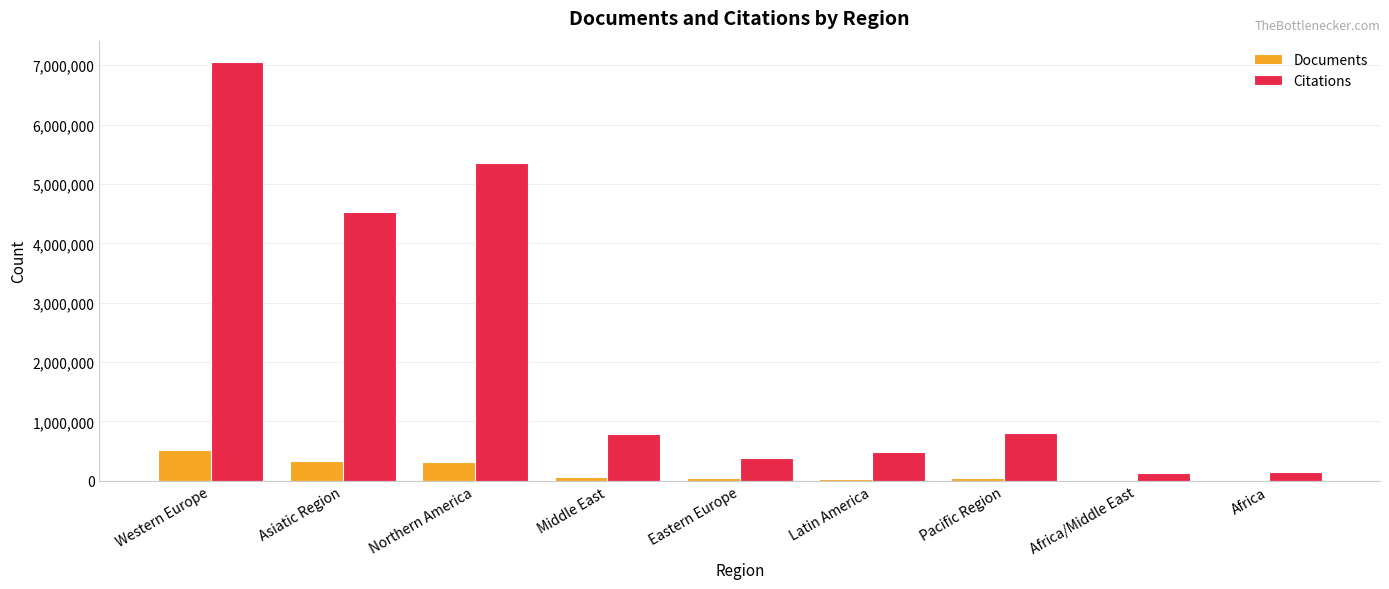

Which category has the highest value in the Citations series?

Western Europe